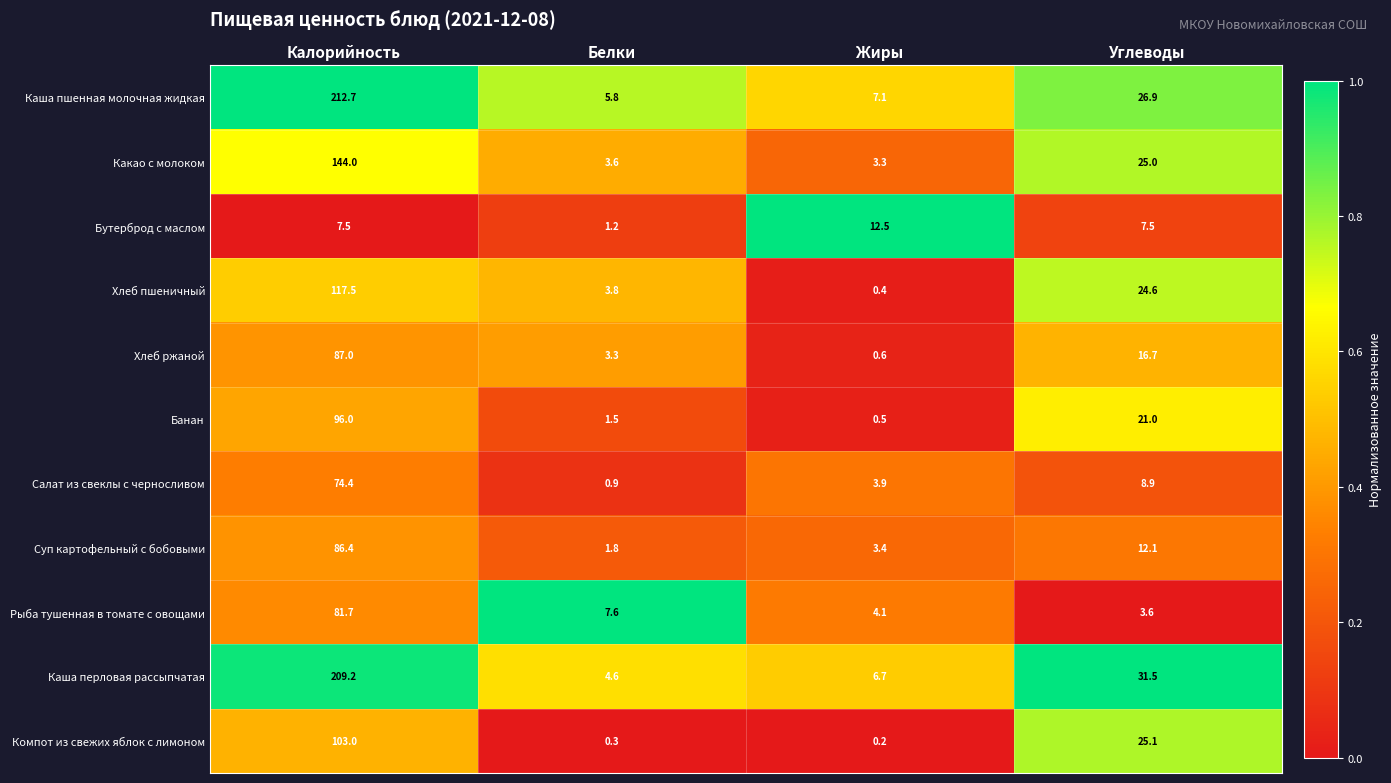

Which series has the widest spread of values?

Каша пшенная молочная жидкая